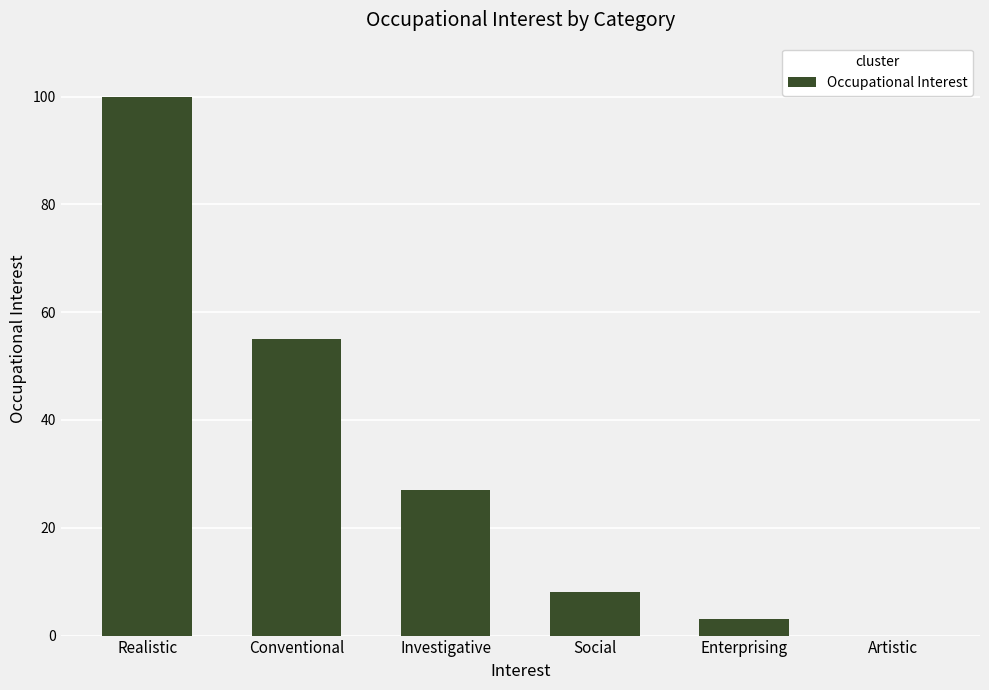

How many values are above zero?

5